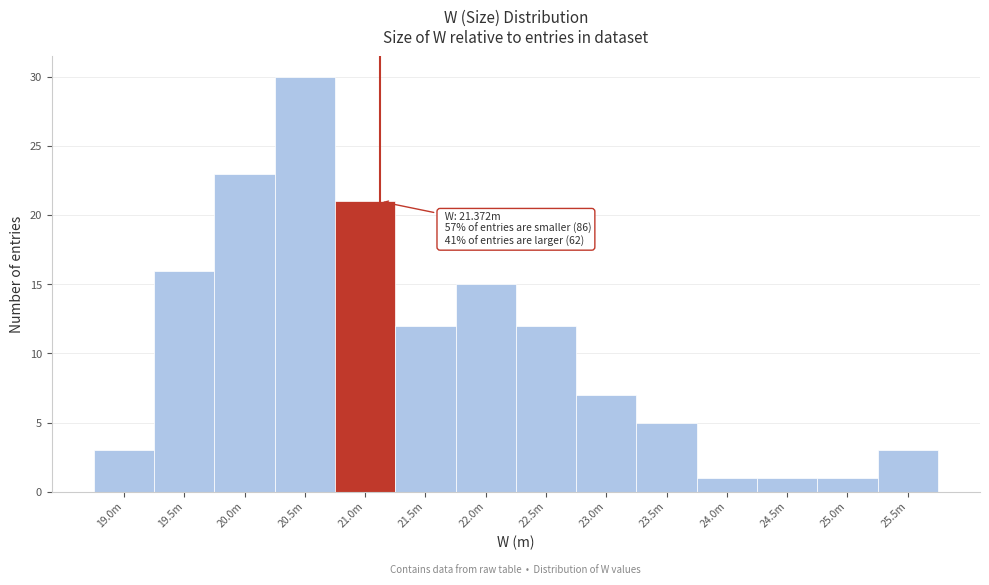

Reading left to right, what are all the values shown in this chart?

3	16	23	30	21	12	15	12	7	5	1	1	1	3